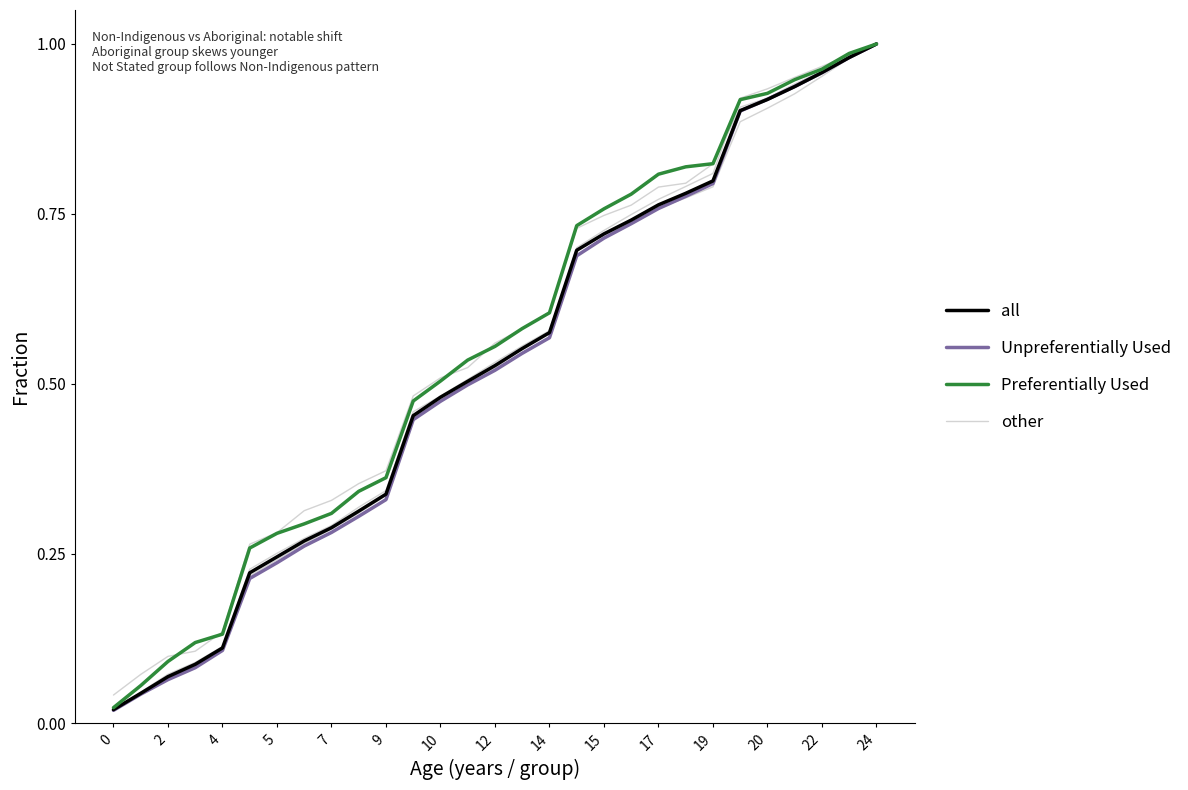

How many lines are shown in the chart?

6